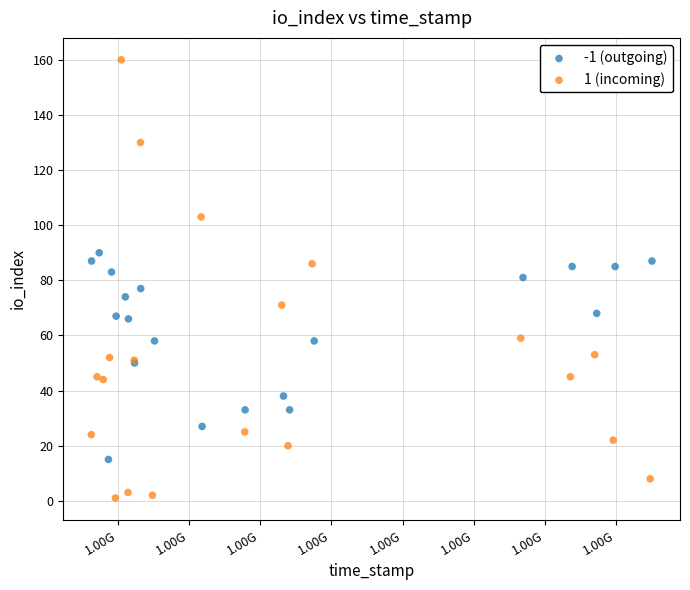

Which series contains the lowest Y value?

1 (incoming)